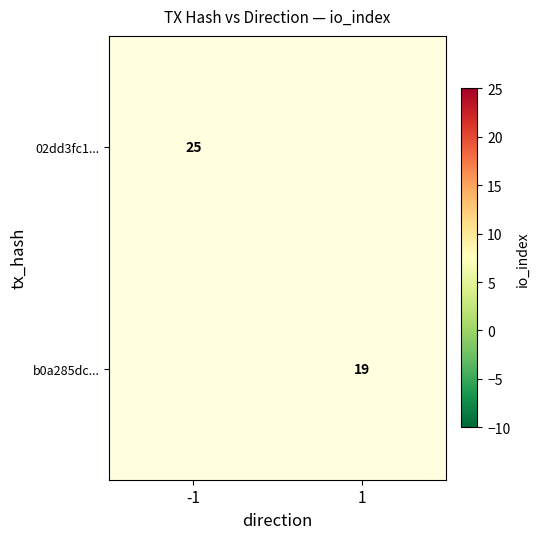

The 02dd3fc1... series shows 25 at -1. True or false?

True